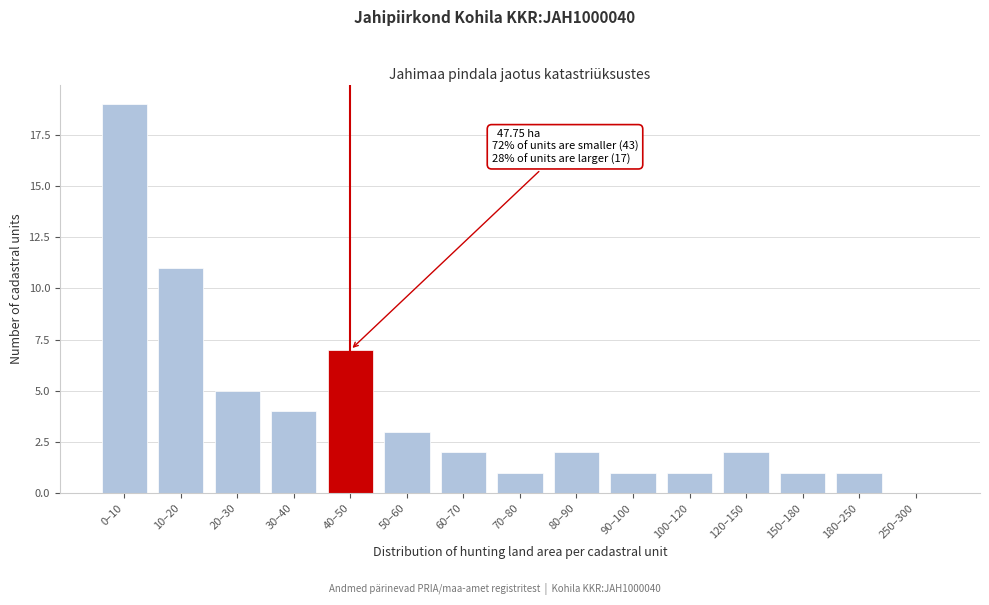

Reading left to right, what are all the values shown in this chart?

0–10=19	10–20=11	20–30=5	30–40=4	40–50=7	50–60=3	60–70=2	70–80=1	80–90=2	90–100=1	100–120=1	120–150=2	150–180=1	180–250=1	250–300=0